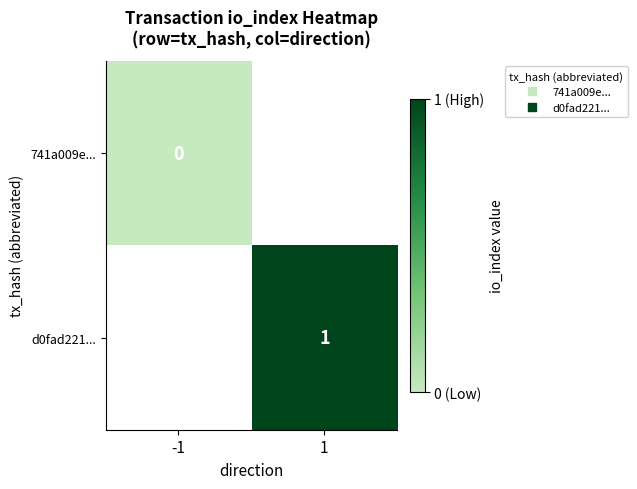

Which series has the largest range (max minus min)?

741a009e...